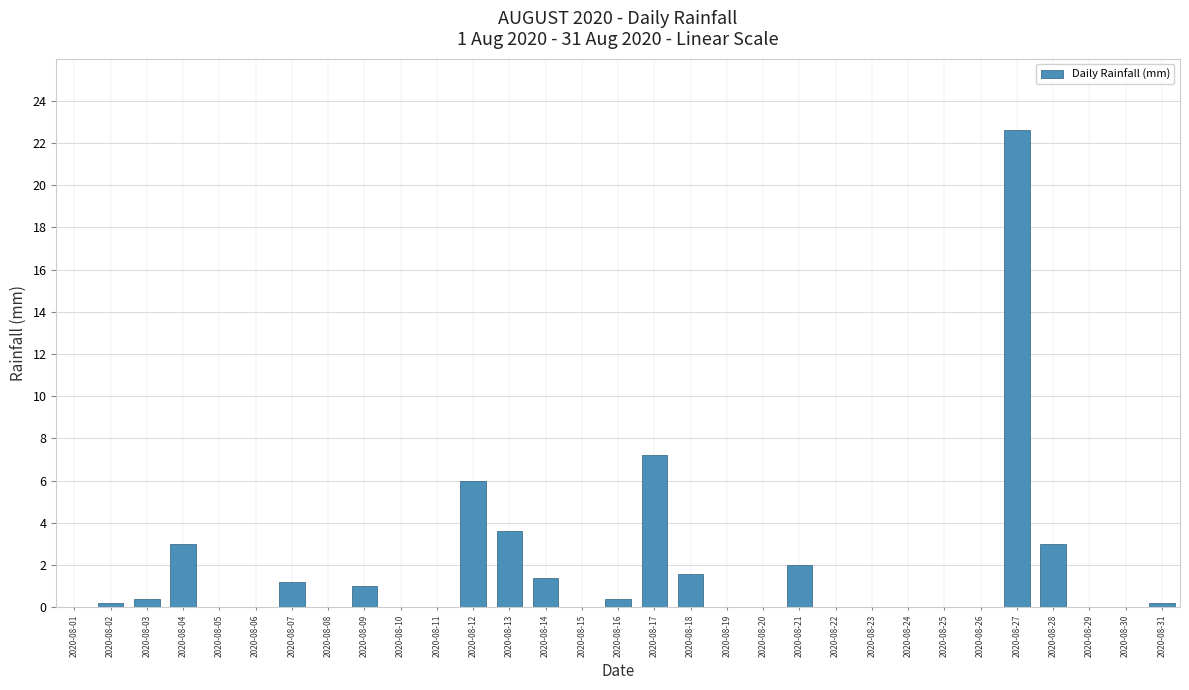

What is the sum of all values?

53.8